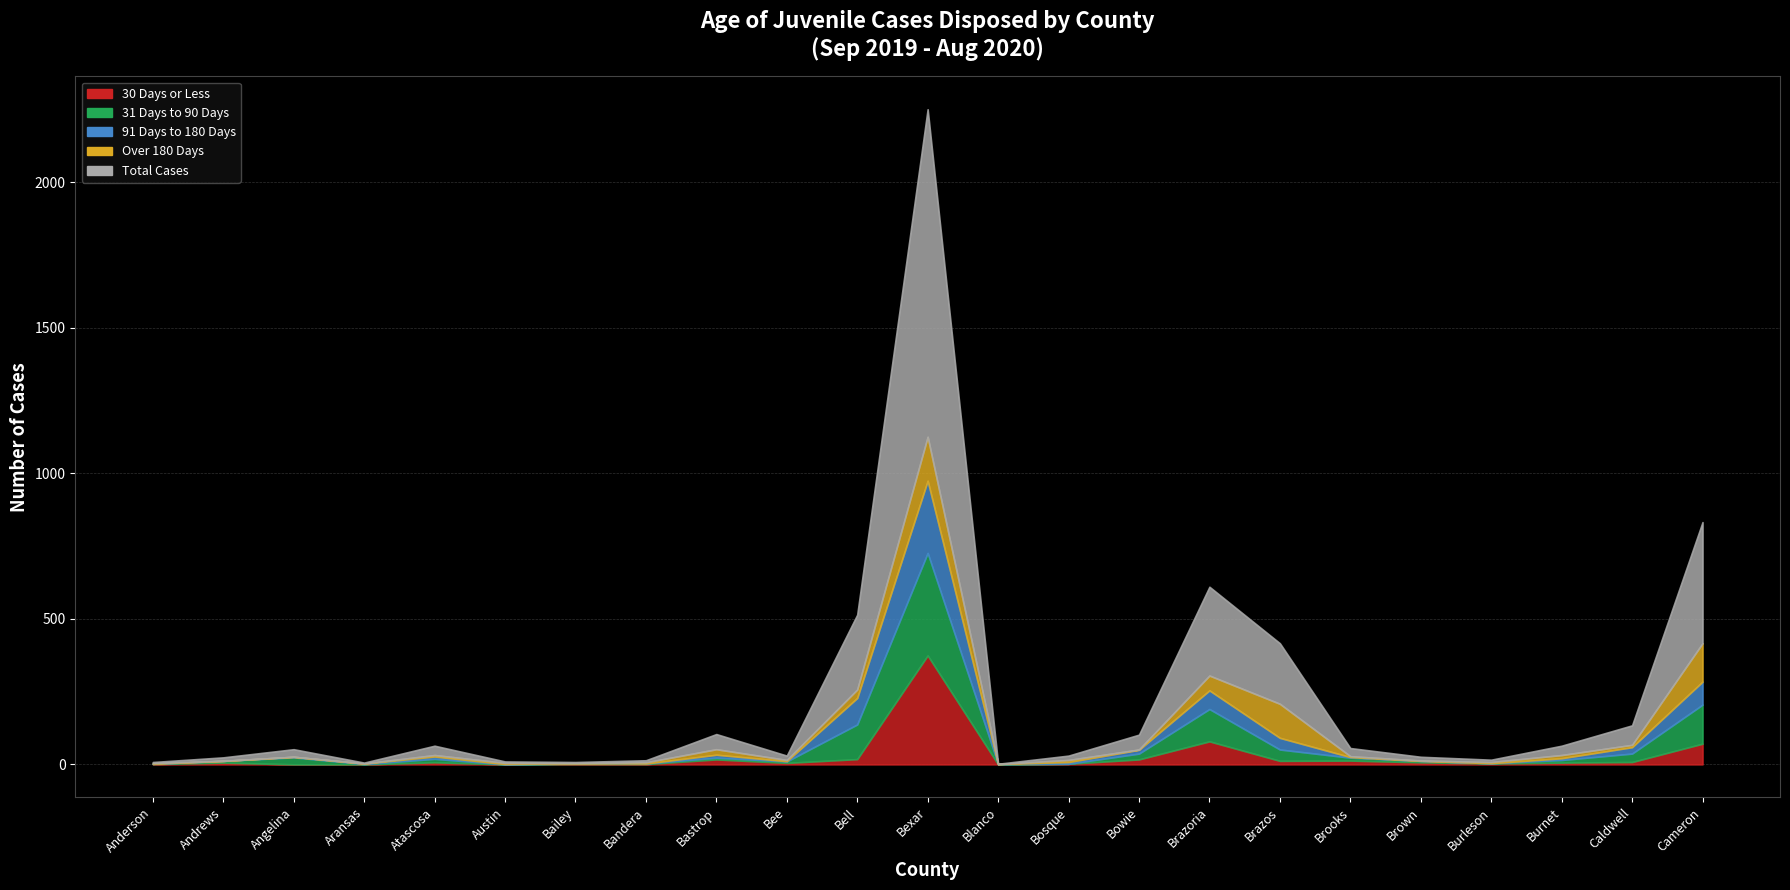

Reading left to right, list all the values displayed in this chart.

30 Days or Less: 1	6	0	0	7	0	1	1	17	5	18	374	0	2	17	79	12	13	7	3	6	8	71
31 Days to 90 Days: 1	6	24	1	12	0	2	2	6	5	119	352	1	0	20	111	39	10	5	1	9	29	134
91 Days to 180 Days: 0	0	2	2	8	1	1	0	10	1	91	248	0	6	13	64	40	2	0	0	6	22	79
Over 180 Days: 2	0	0	0	5	4	0	4	19	4	29	151	0	7	1	51	117	3	1	4	11	8	132
Total Cases: 4	12	26	3	32	5	4	7	52	15	257	1125	1	15	51	305	208	28	13	8	32	67	416